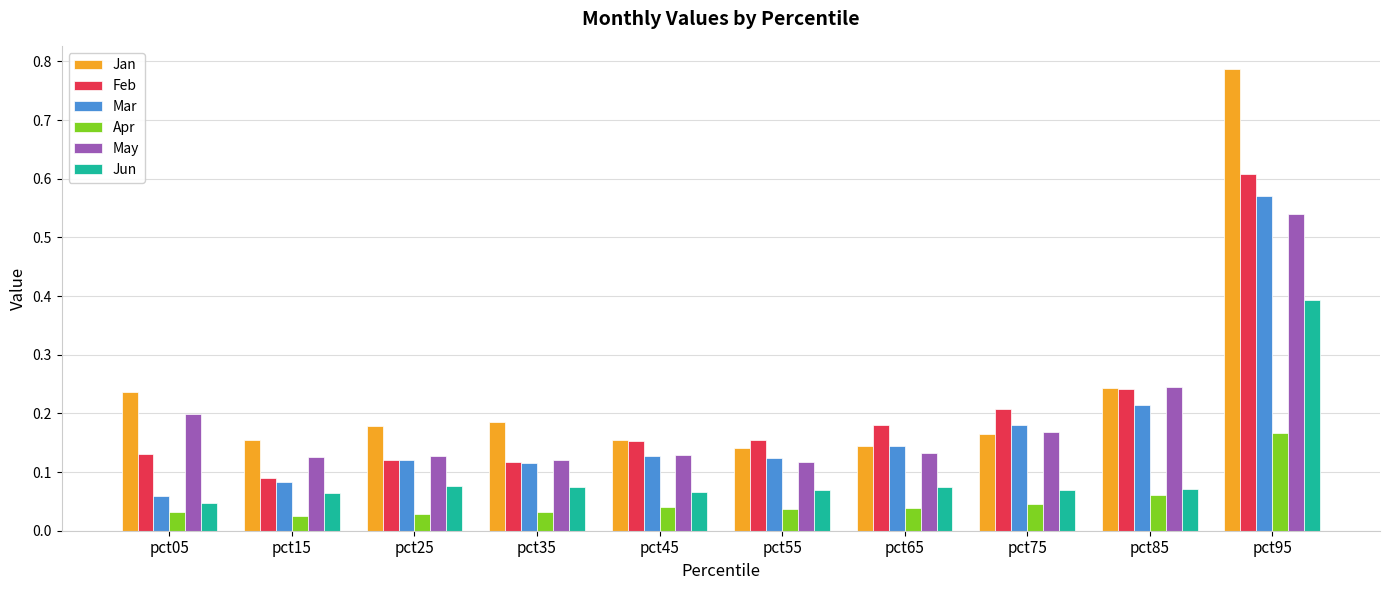

Between pct15 and pct75, which series saw the biggest shift?

Feb